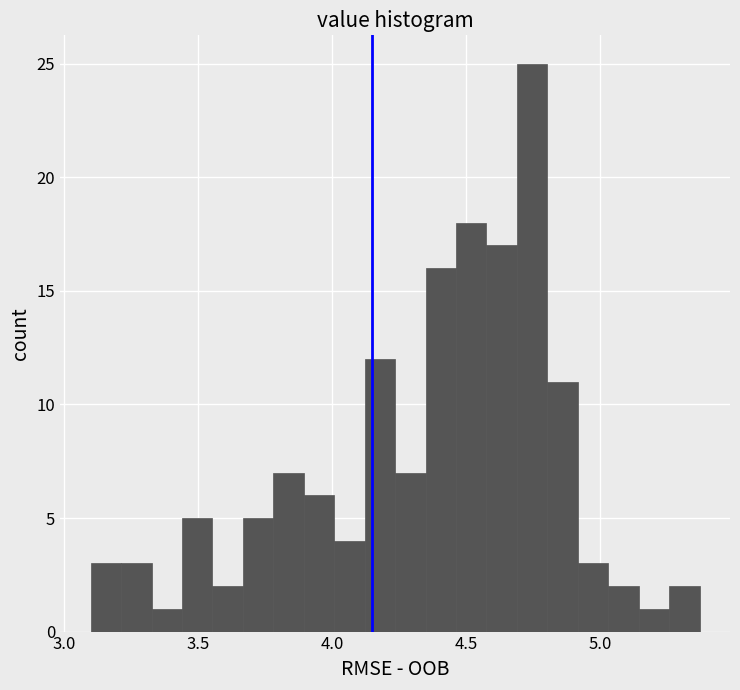

Read against the x-axis, roughly where is the centre of the tallest bar?

4.75